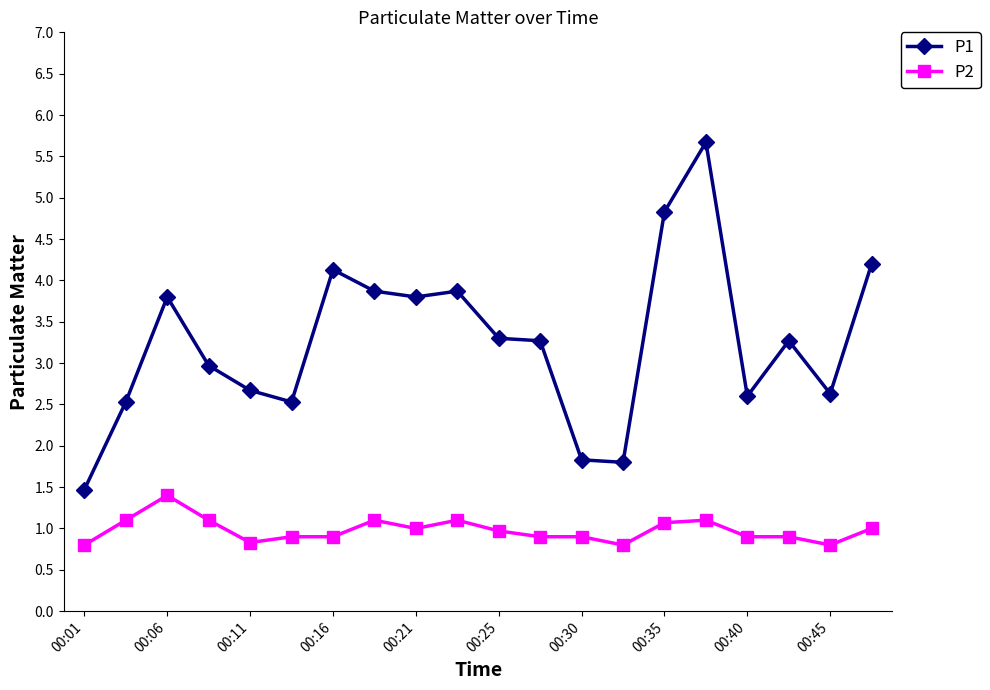

What is the minimum value shown in the chart?

0.8